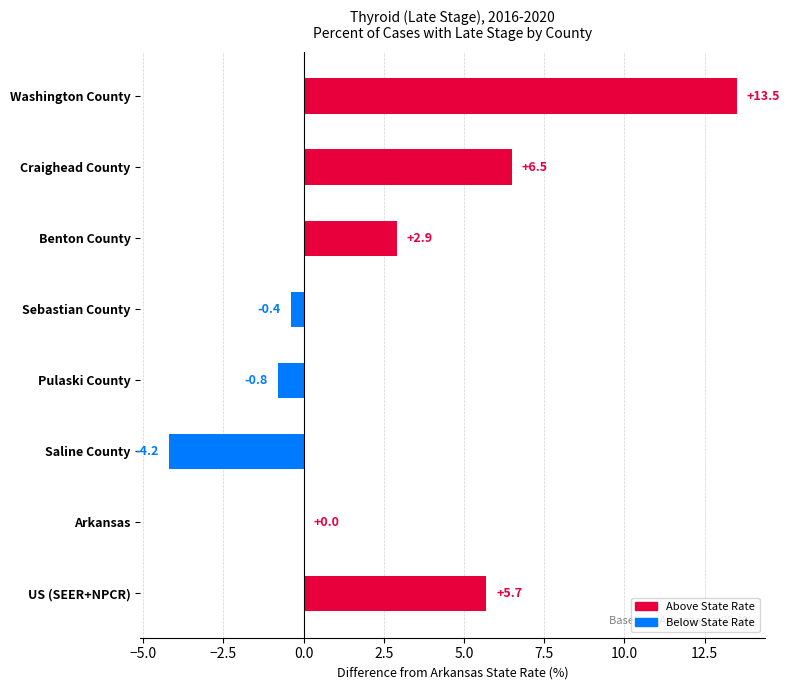

How many data points does each series have?

8